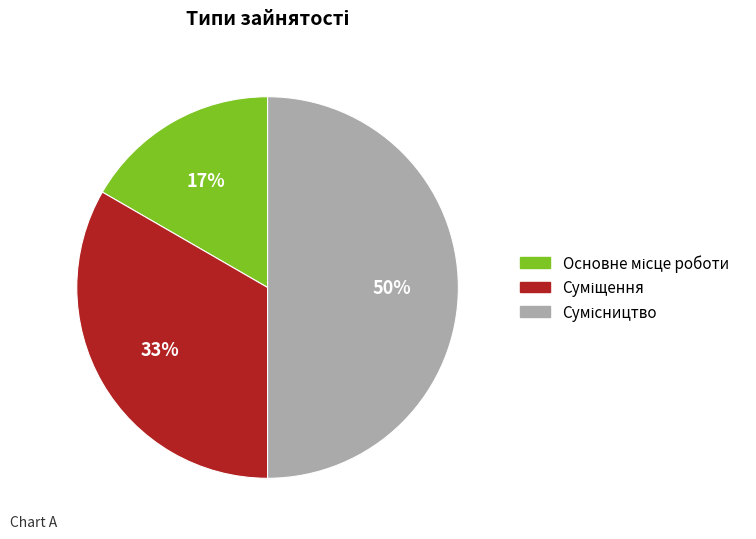

To the nearest percent, what is the difference between the largest and smallest slice percentages?

33%